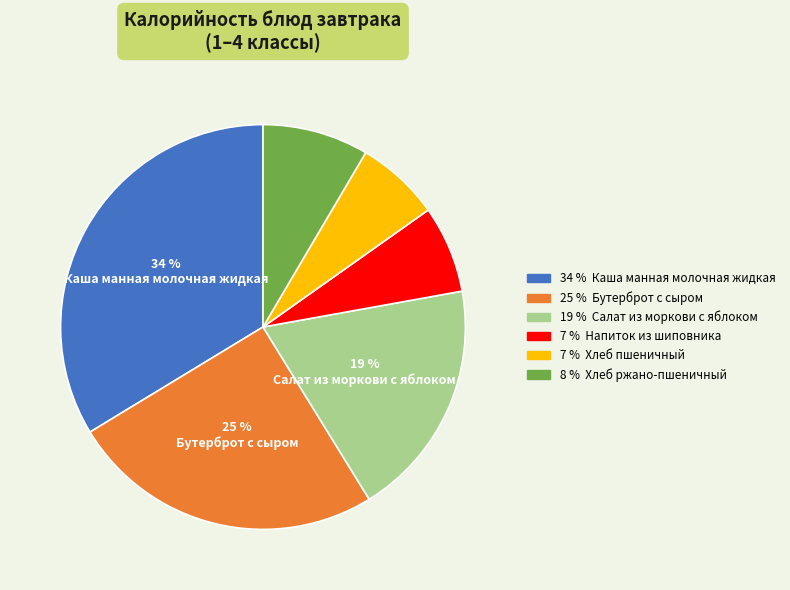

How many segments does this pie chart have?

6